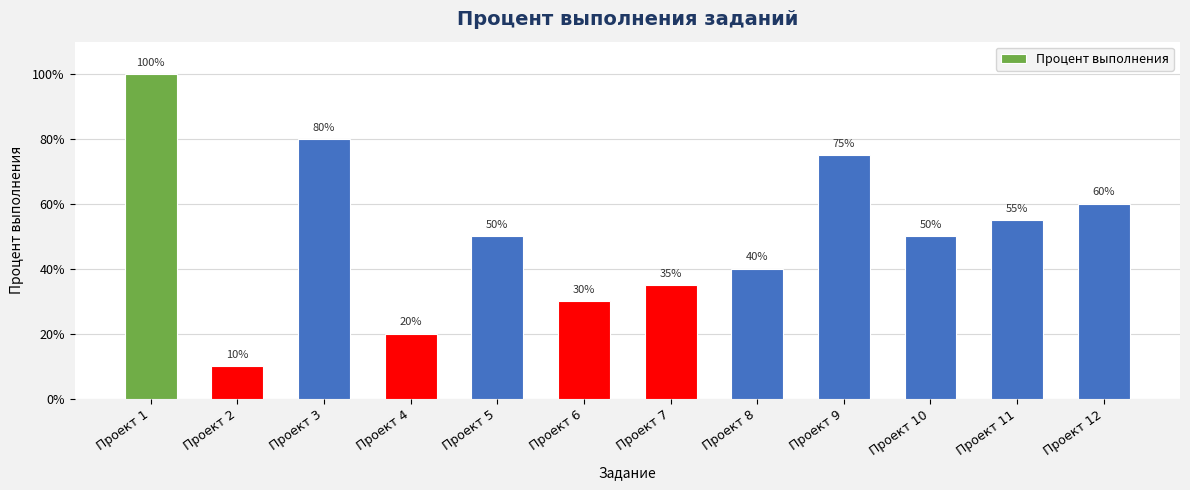

Reading left to right, extract all data points from this chart.

1.0	0.1	0.8	0.2	0.5	0.3	0.3	0.4	0.8	0.5	0.6	0.6